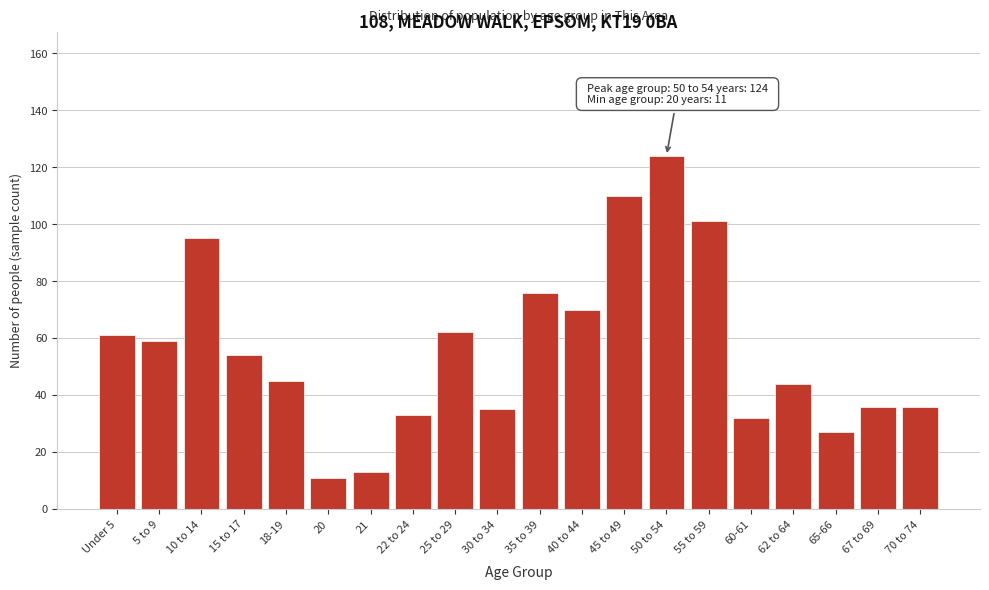

Reading left to right, list all the values displayed in this chart.

Under 5=61	5 to 9=59	10 to 14=95	15 to 17=54	18-19=45	20=11	21=13	22 to 24=33	25 to 29=62	30 to 34=35	35 to 39=76	40 to 44=70	45 to 49=110	50 to 54=124	55 to 59=101	60-61=32	62 to 64=44	65-66=27	67 to 69=36	70 to 74=36